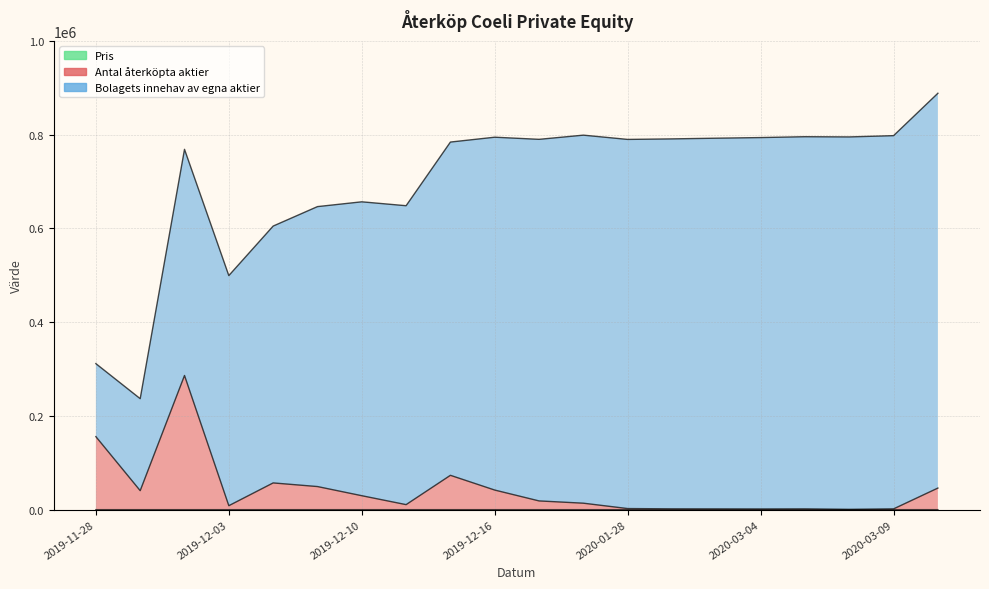

The Antal återköpta aktier series shows 10806.0 at 2019-12-12. True or false?

True